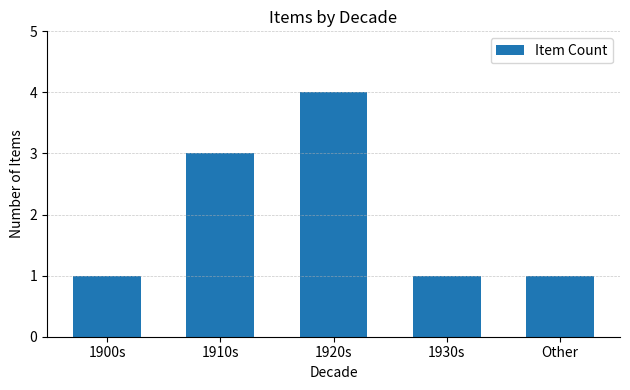

Read the value at 1910s.

3